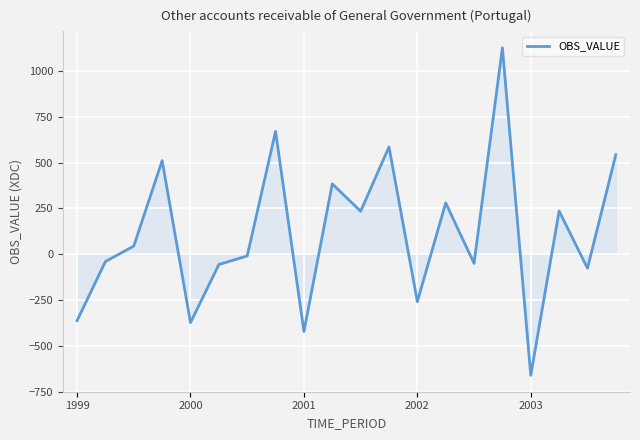

What is the difference between the maximum and minimum values?

1787.1